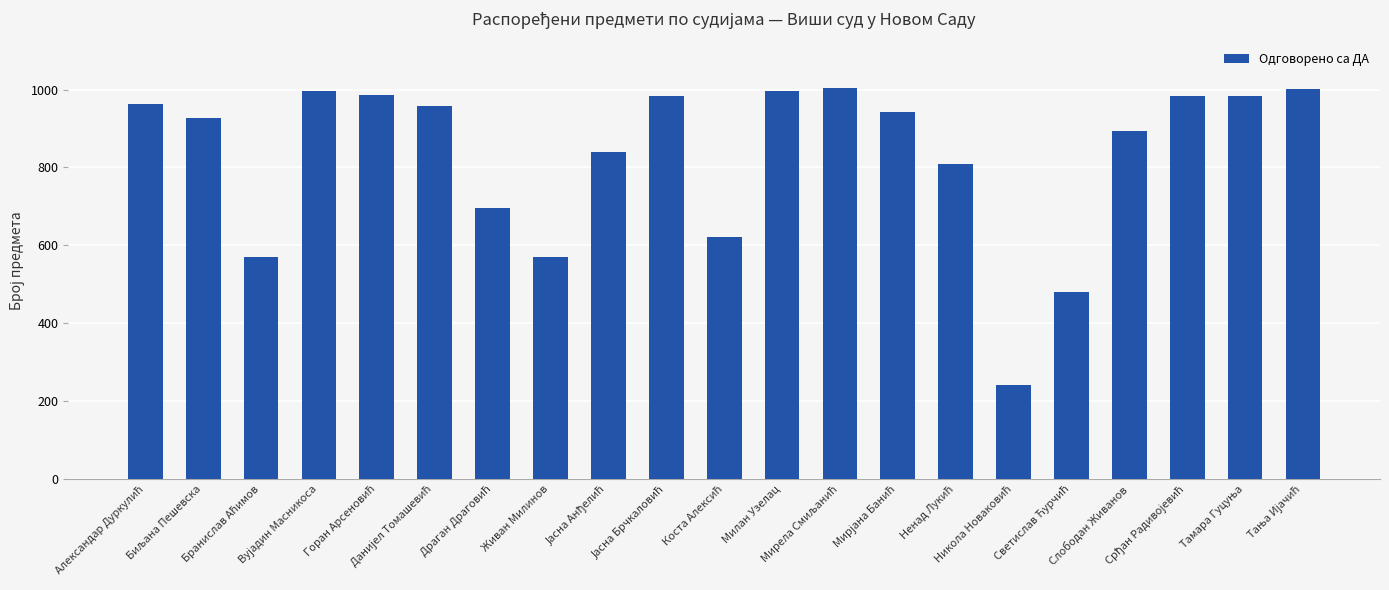

What is the maximum value shown in the chart?

1003